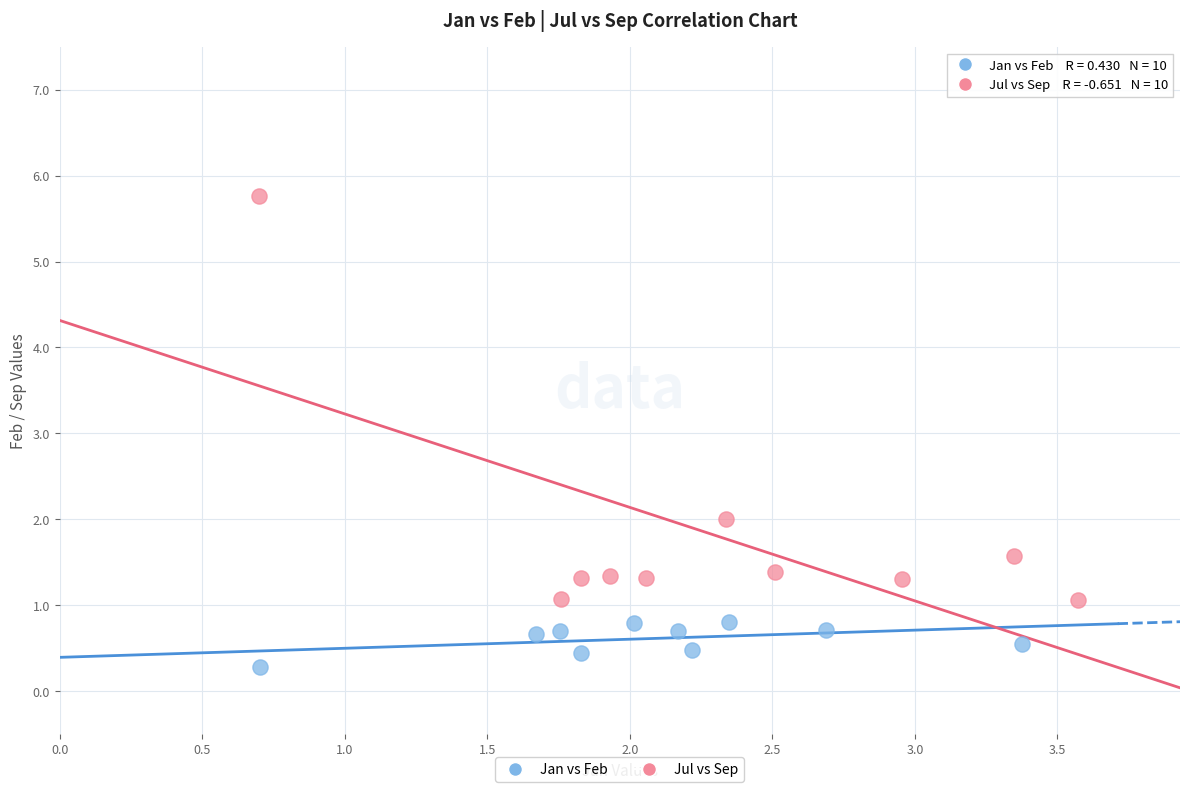

Which series contains the highest Y value?

Jul vs Sep